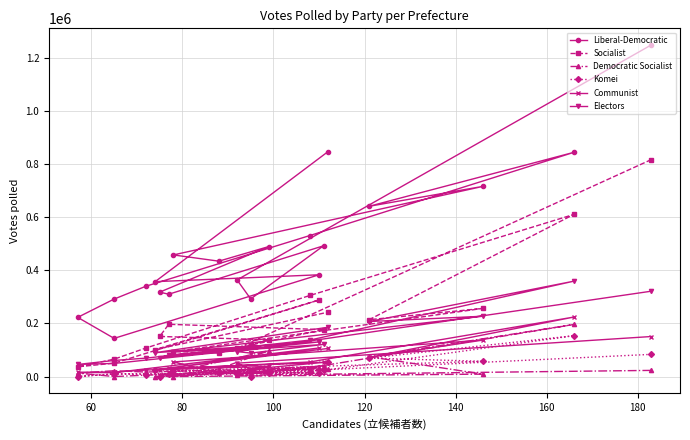

Does the chart have visible grid lines?

Yes